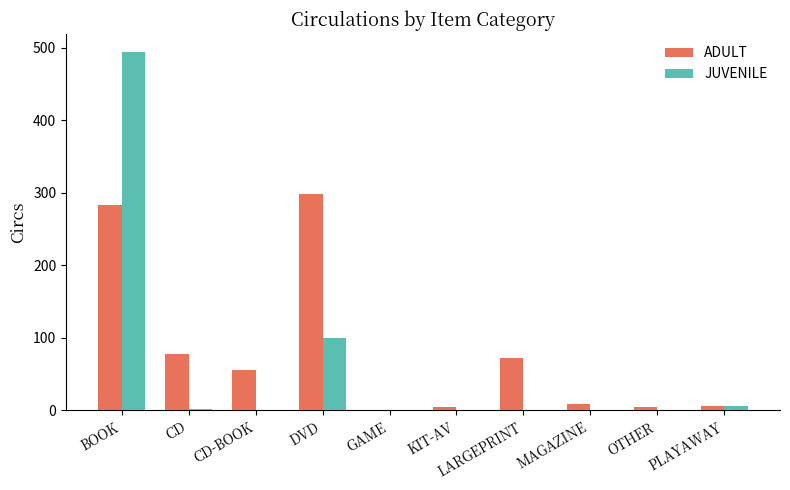

What is the sum of all JUVENILE values?

603